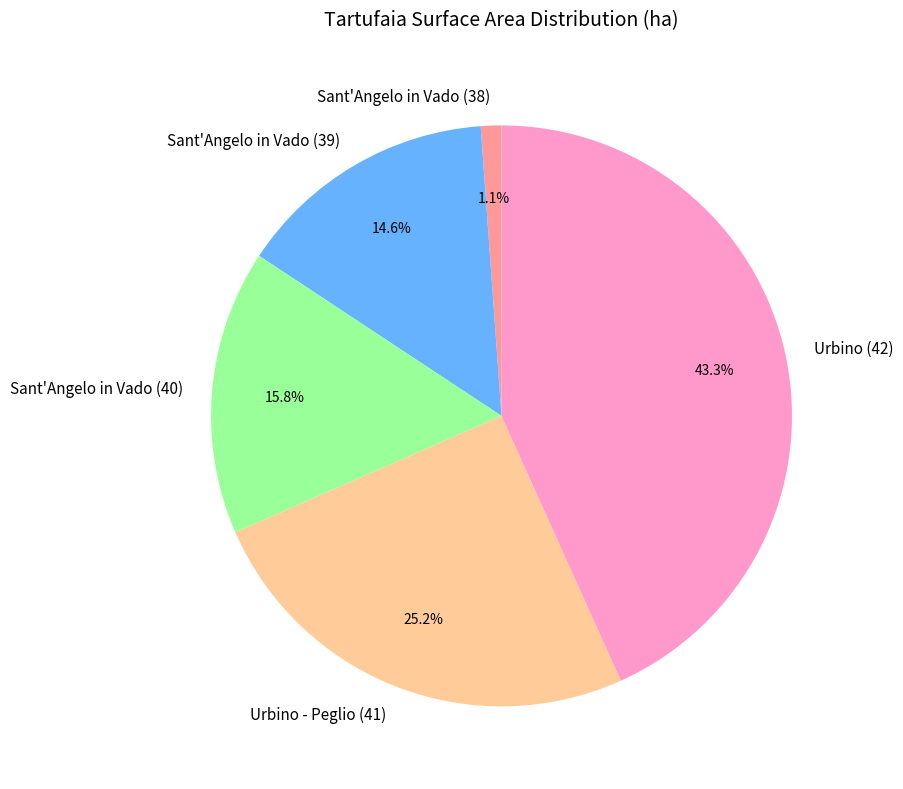

Which slice is the largest?

Urbino (42)